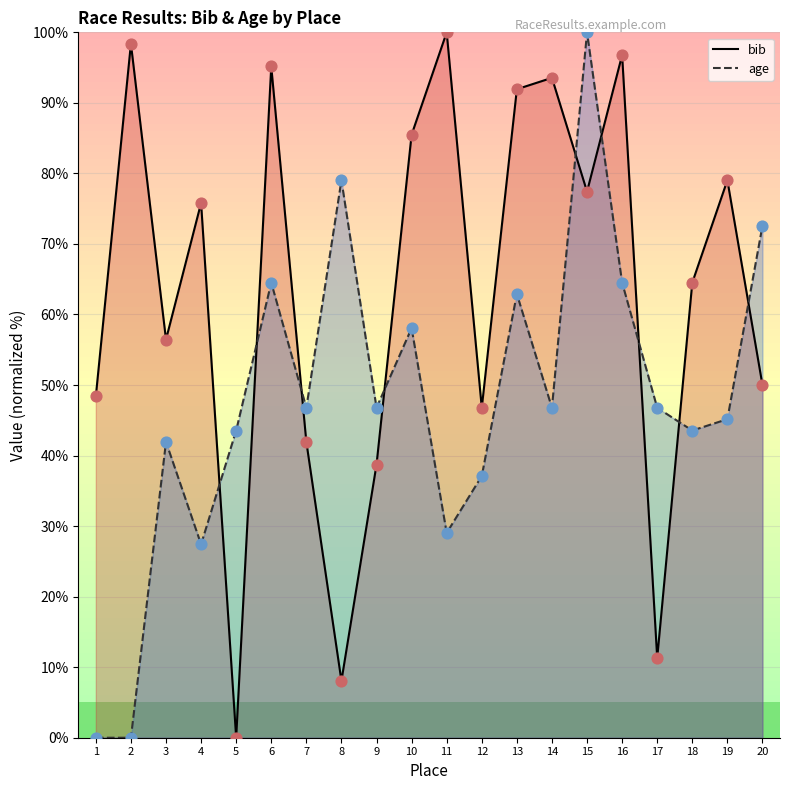

Is the value of bib_pts at 16 greater than the value of age_pts at 2?

Yes